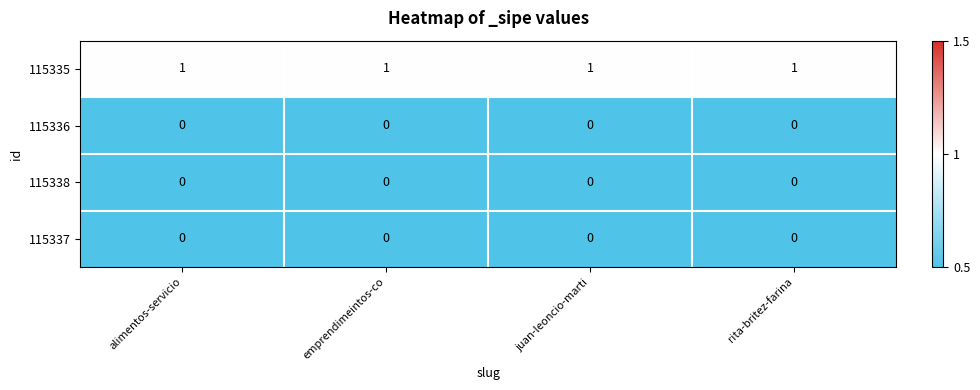

Is the value of 115336 at juan-leoncio-marti greater than the value of 115335 at emprendimeintos-co?

No